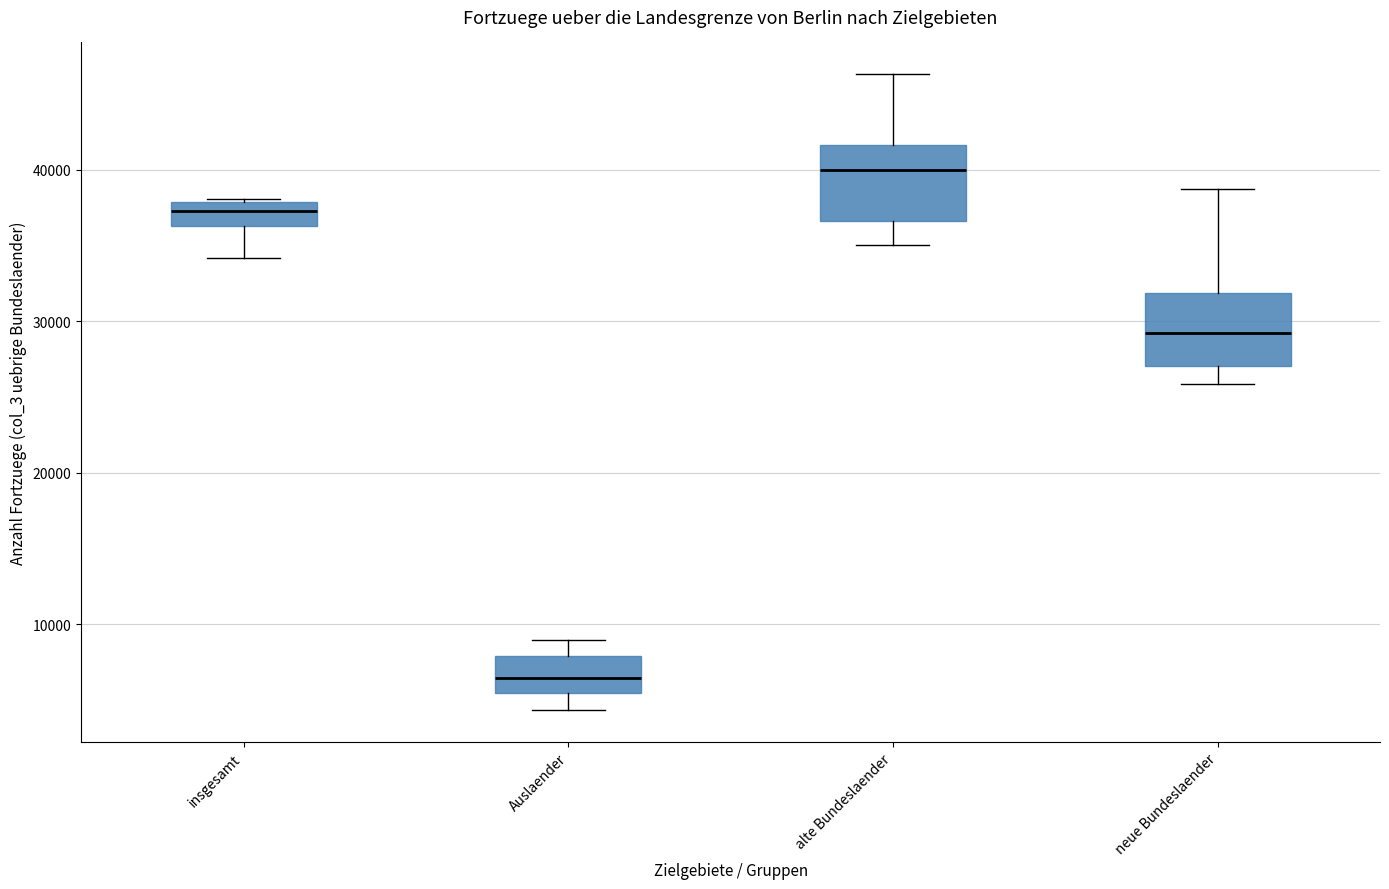

Where is the lower edge of the box for Auslaender on the y-axis? The values are not printed on the chart, so give them approximately, as read against the axis.

5000